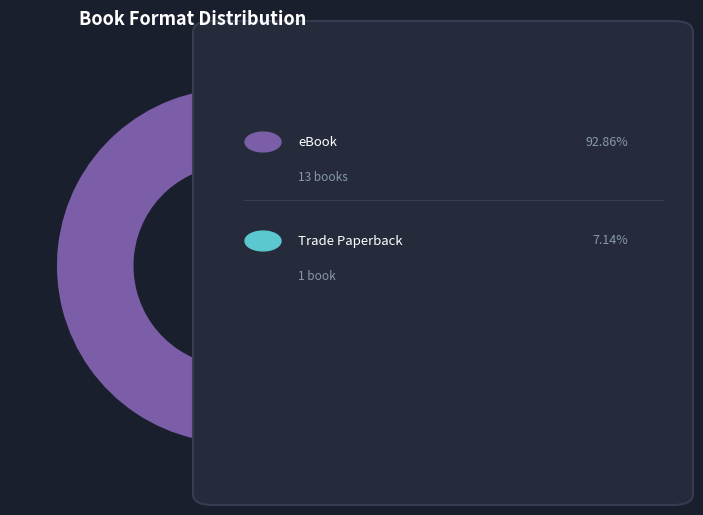

Count the number of slices in the pie.

2